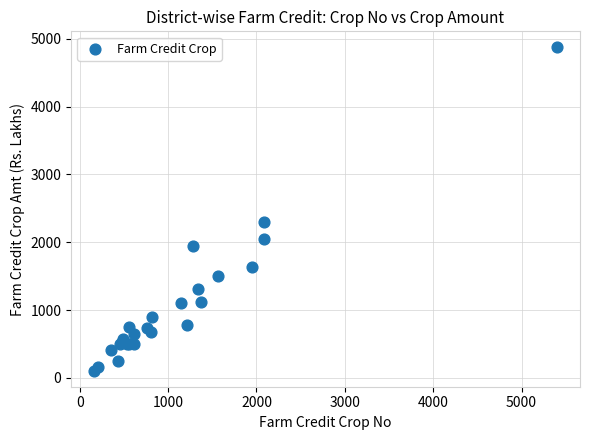

What Y value in the scatter plot is closest to 2489?

2302.3